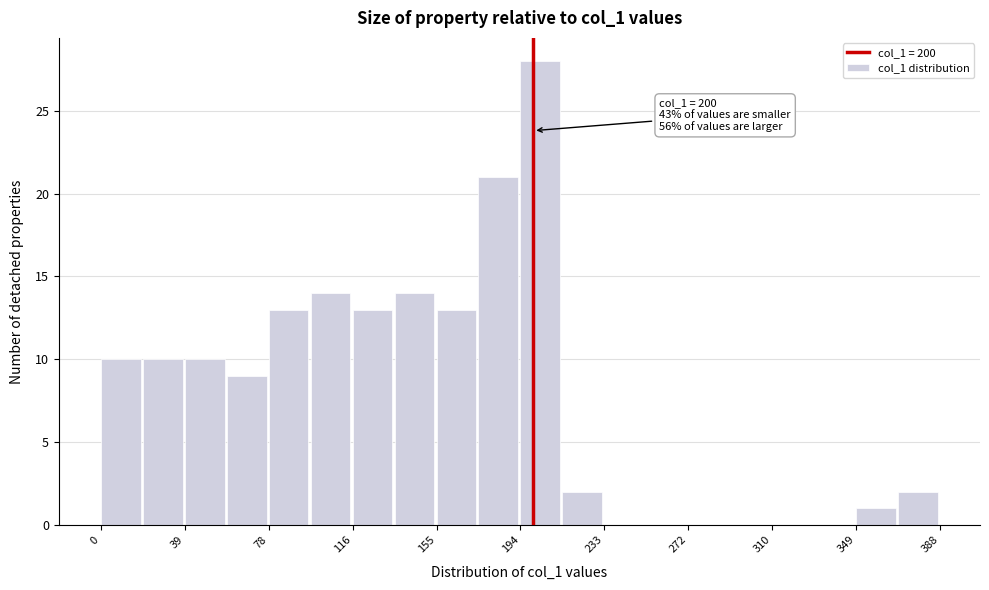

Around what value on the x-axis is the tallest bar? Give the approximate position of its centre, as read against the axis.

205